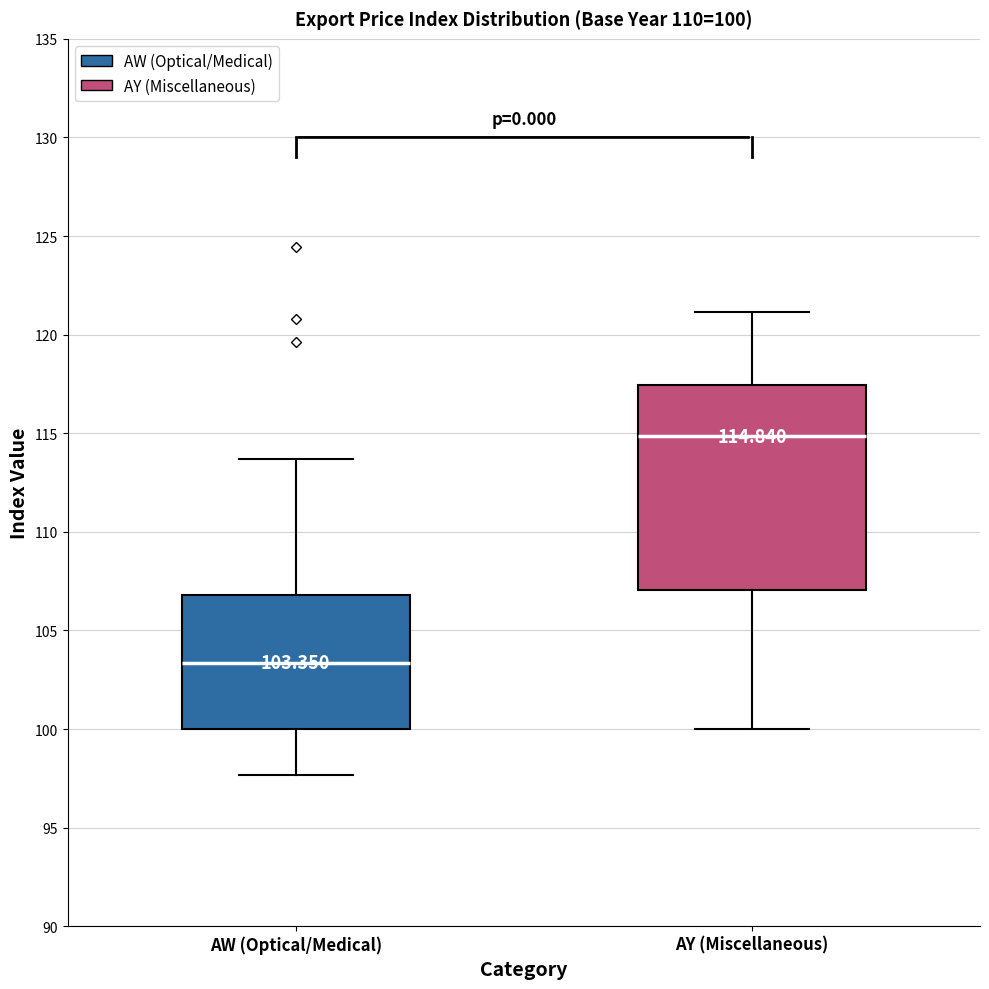

Which box has the lowest median line?

AW (Optical/Medical)